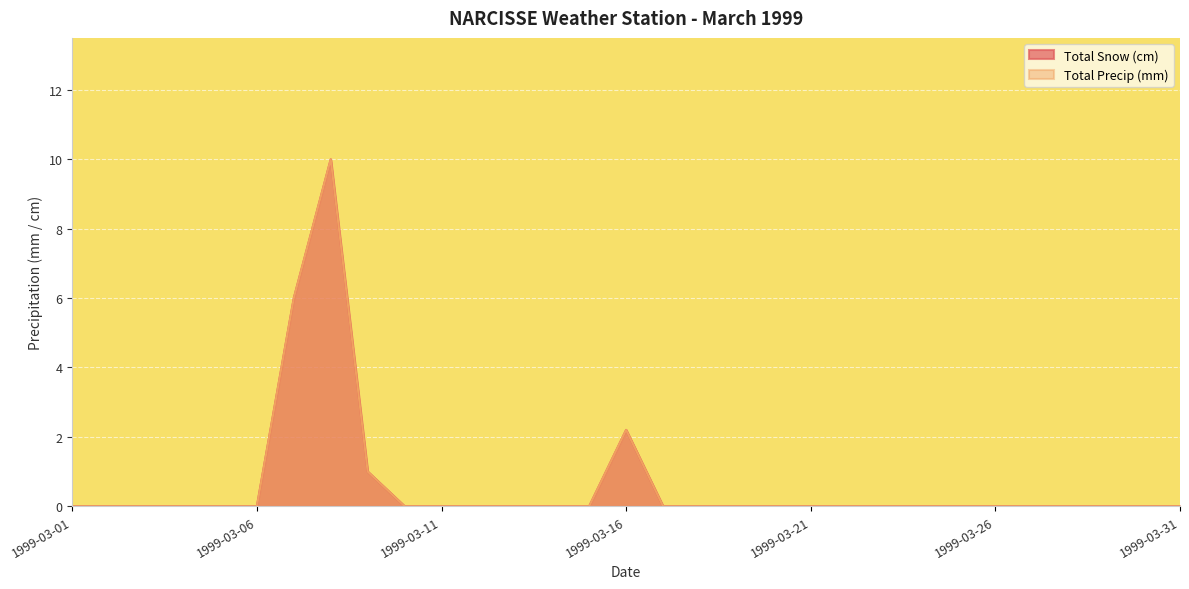

True or false: Total Precip (mm) and Total Snow (cm) cross at least once.

False